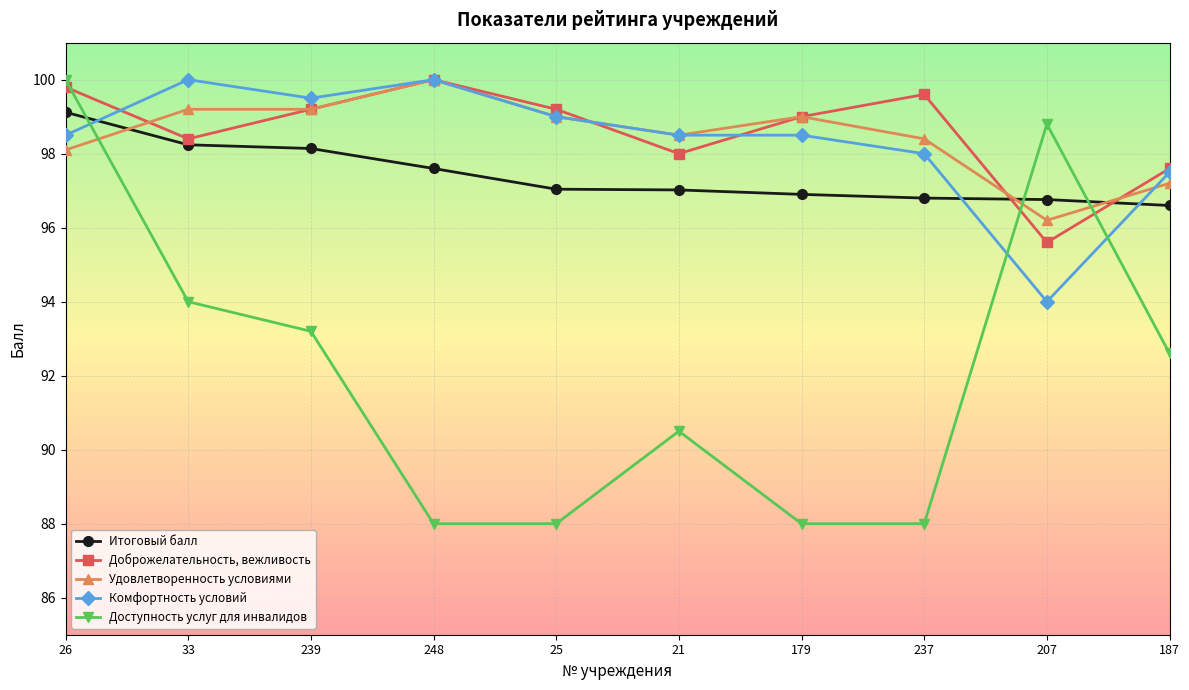

What is the smallest value displayed?

88.0